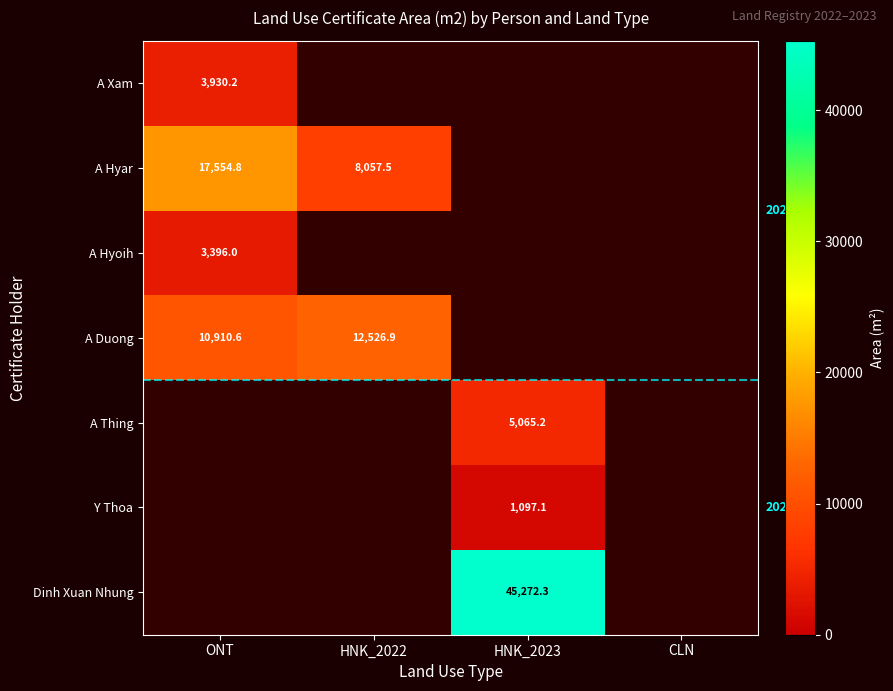

The value of A Thing at HNK_2023 is 2641.3. True or false?

False